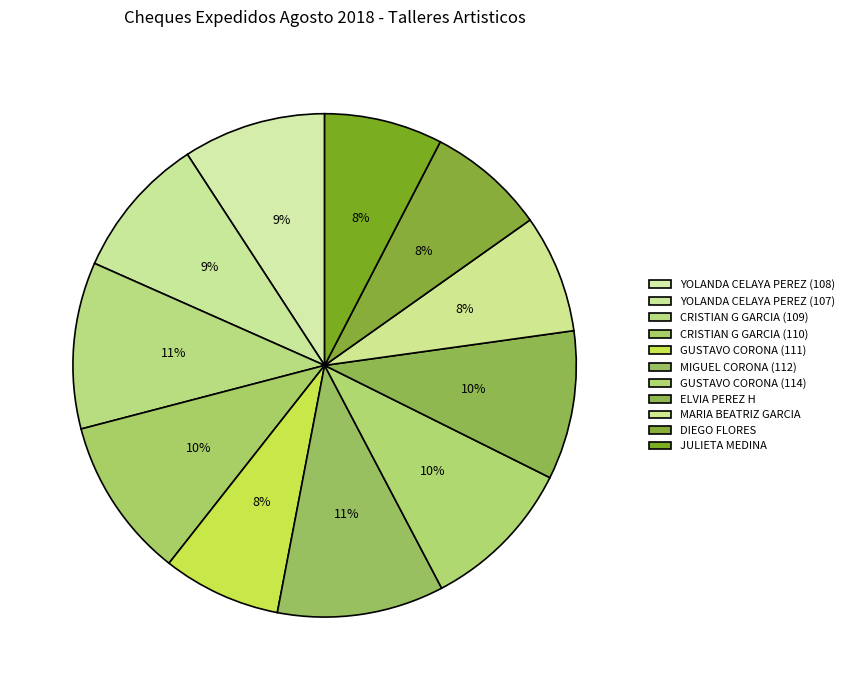

Which category has the smallest portion of the pie?

GUSTAVO CORONA (111)